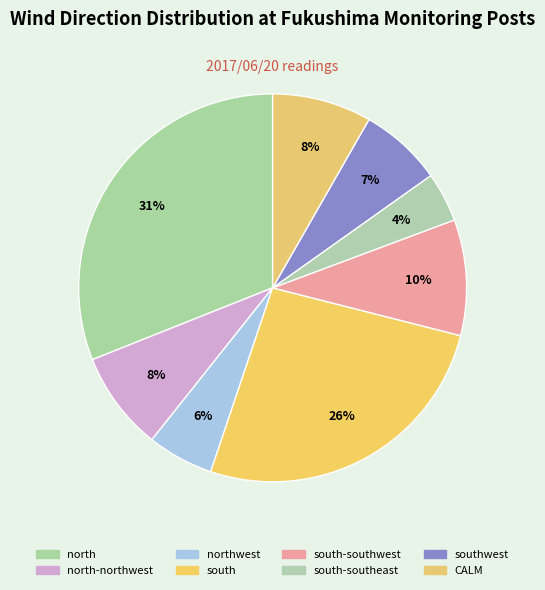

Is there any slice that represents more than half of the pie?

No